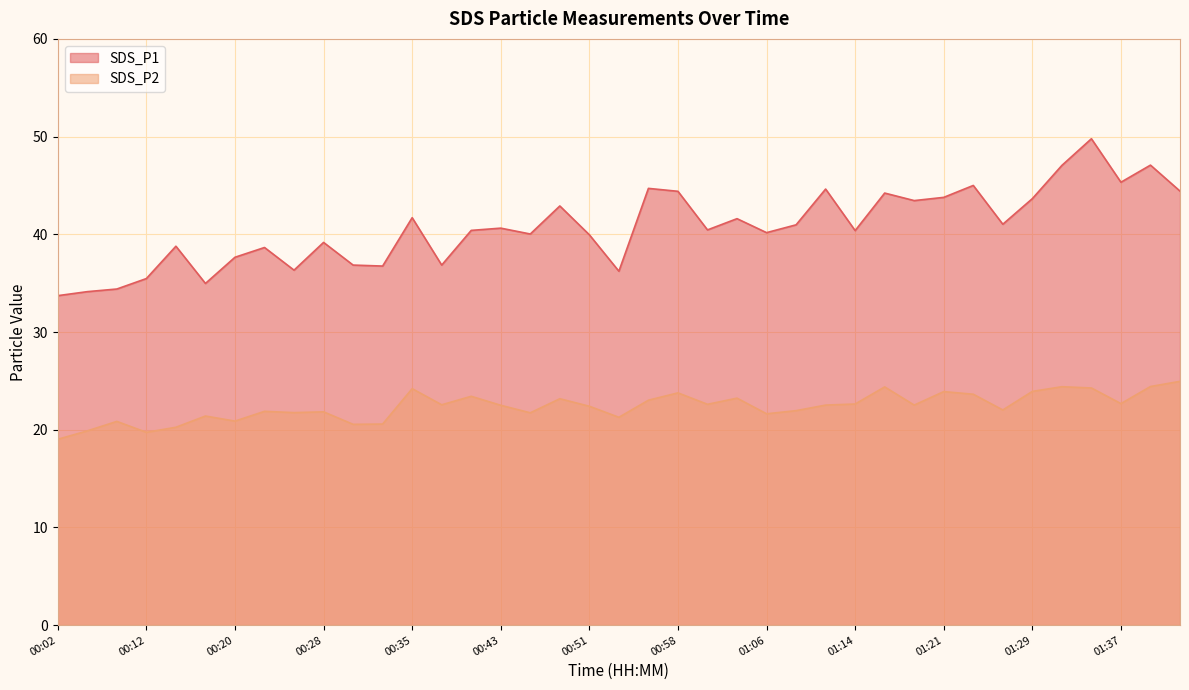

Where is the first local maximum for SDS_P2?

00:07